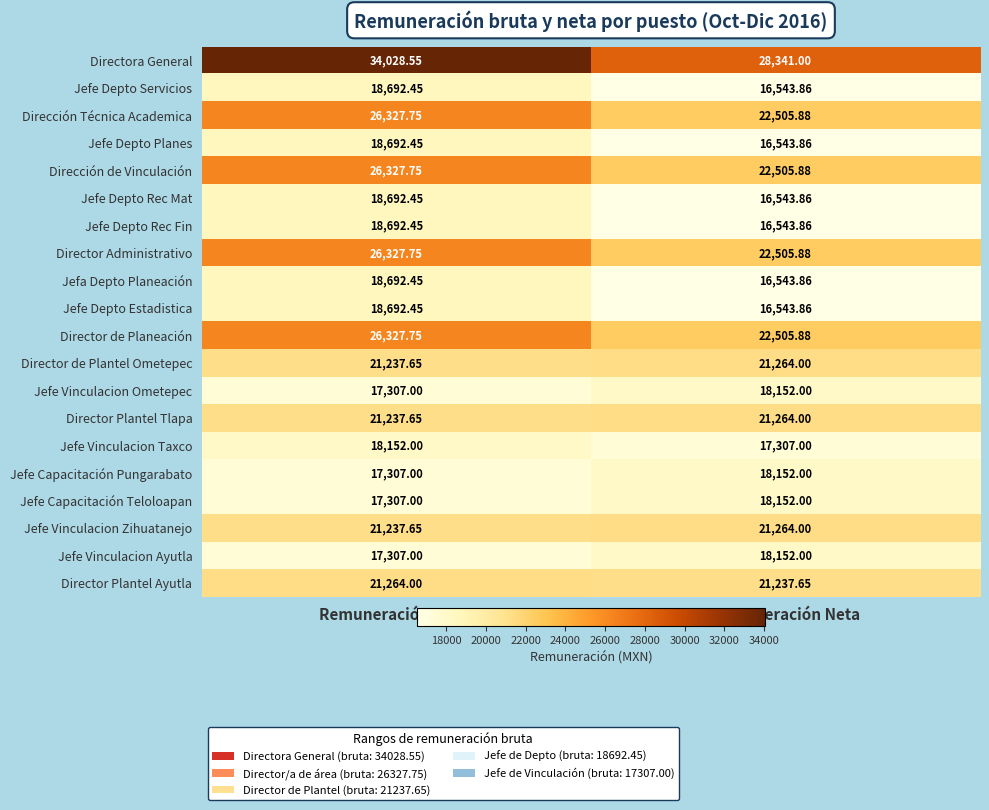

Rank the categories by Jefe Depto Rec Mat value from lowest to highest.

Remuneración Neta, Remuneración Bruta